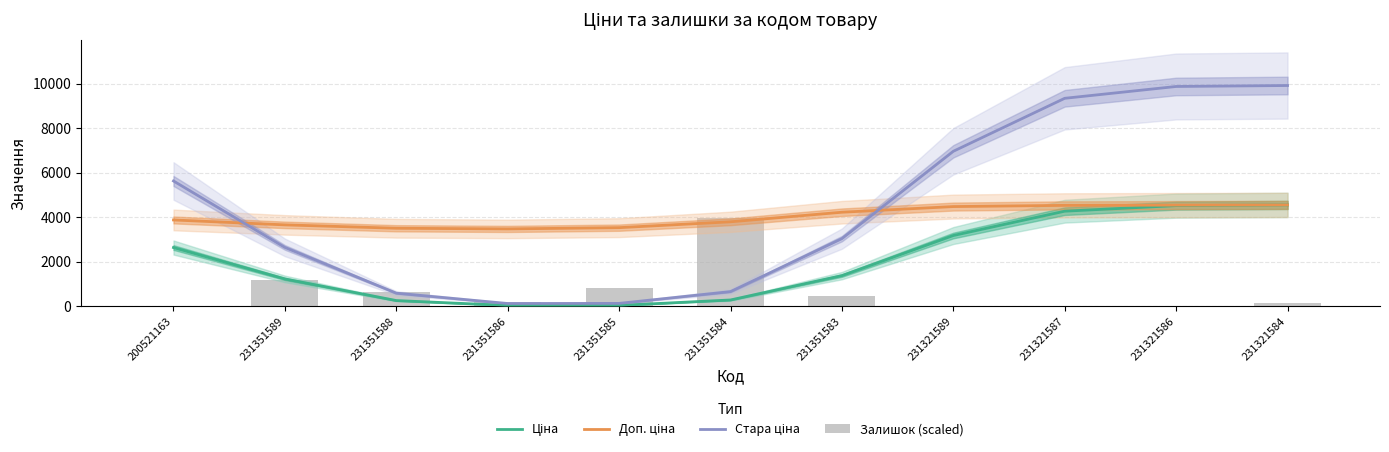

What is the label of the 5th bar from the left?

231351585